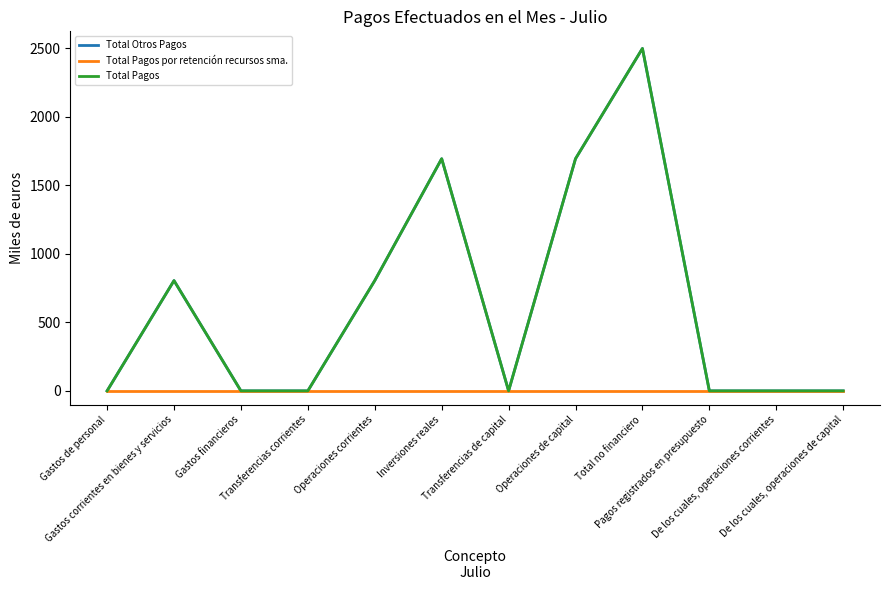

Is this an area chart (filled region under the line)?

No